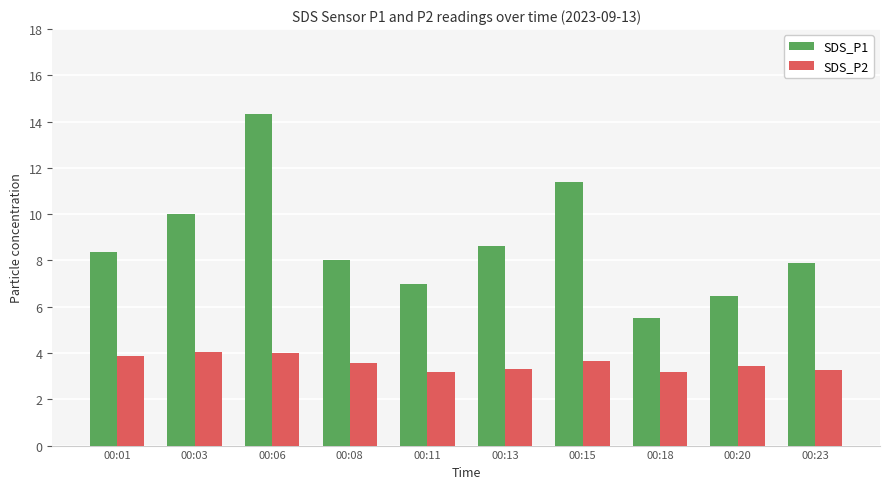

How many data points does each series have?

10